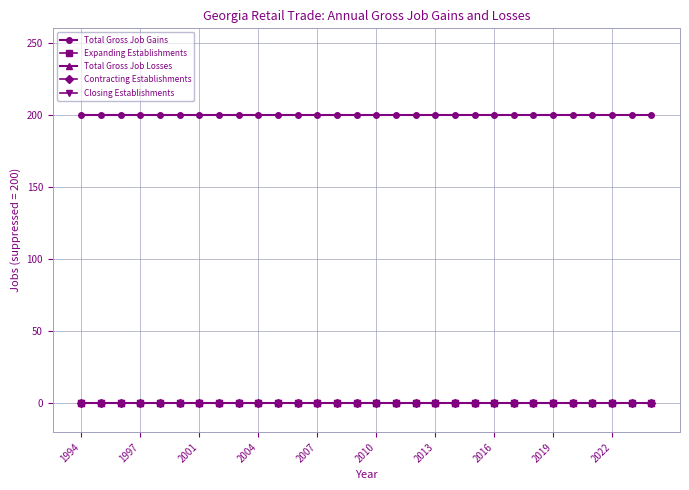

True or false: Closing Establishments and Total Gross Job Losses intersect in this chart.

False